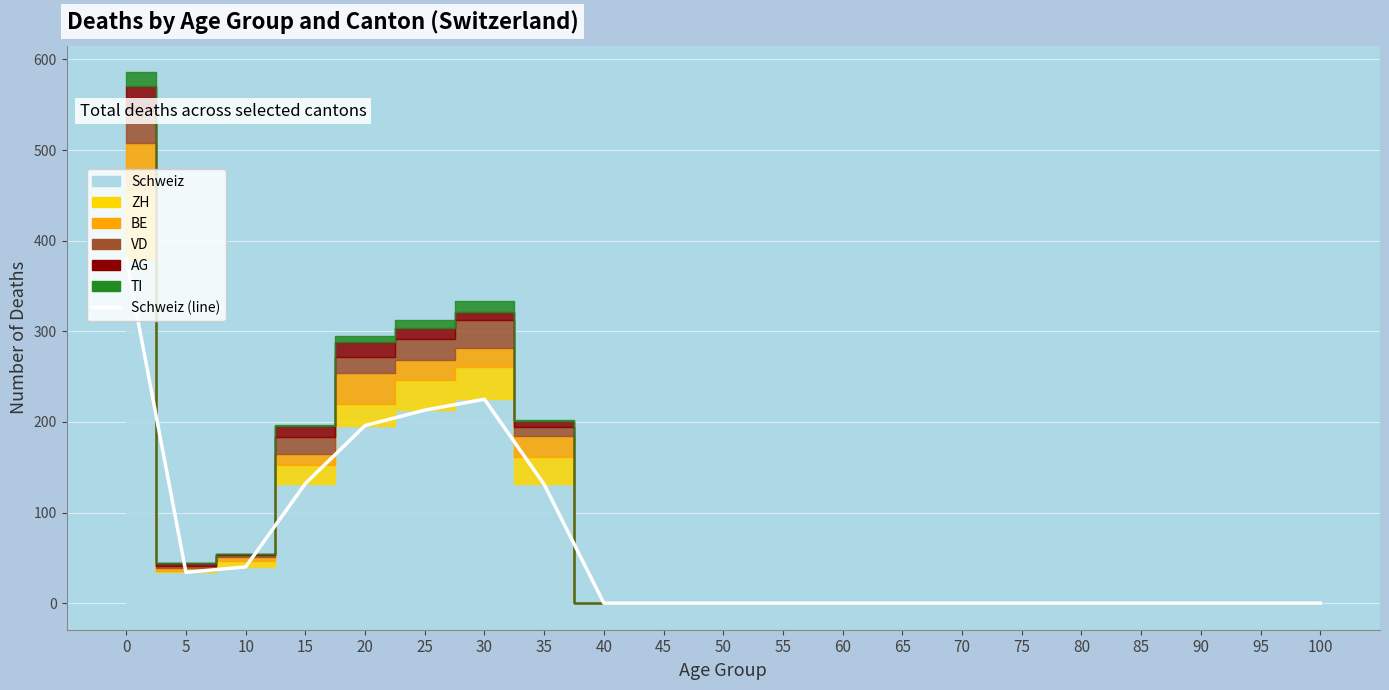

What is the average value?

64